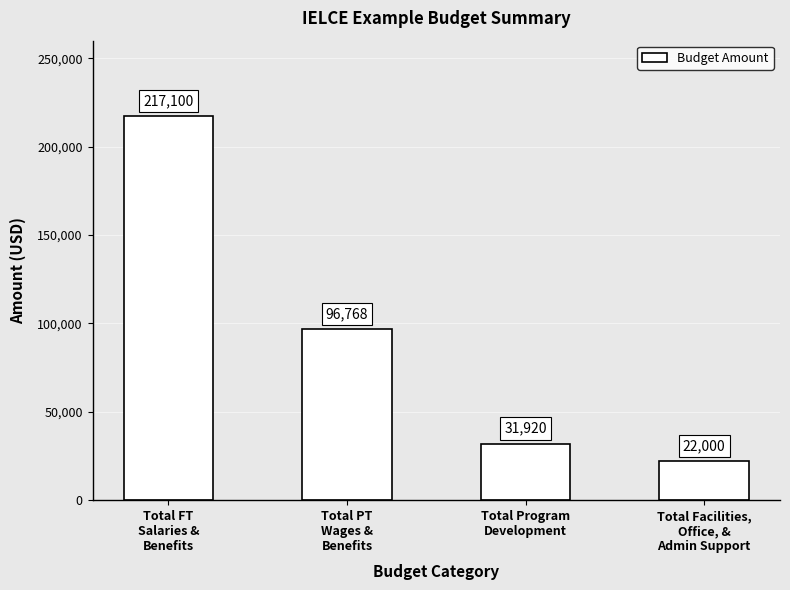

Approximately how many times larger is the value at Total FT
Salaries &
Benefits compared to Total Program
Development?

6.8